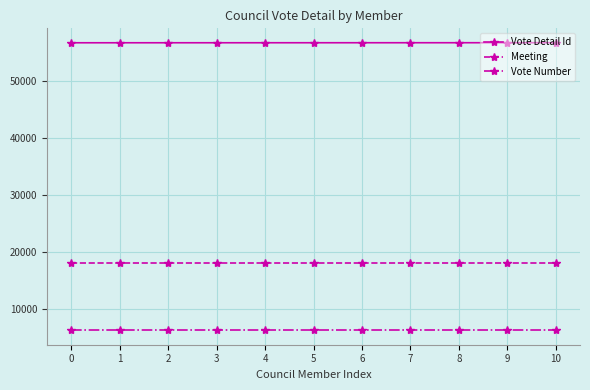

Rank the series at 5 from lowest to highest value.

Vote Number, Meeting, Vote Detail Id